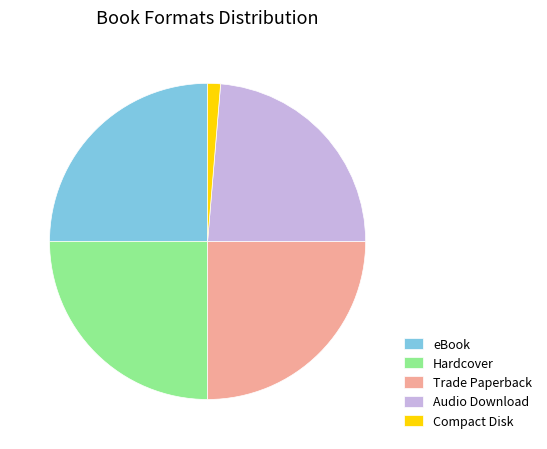

Is there a majority slice in this chart?

No